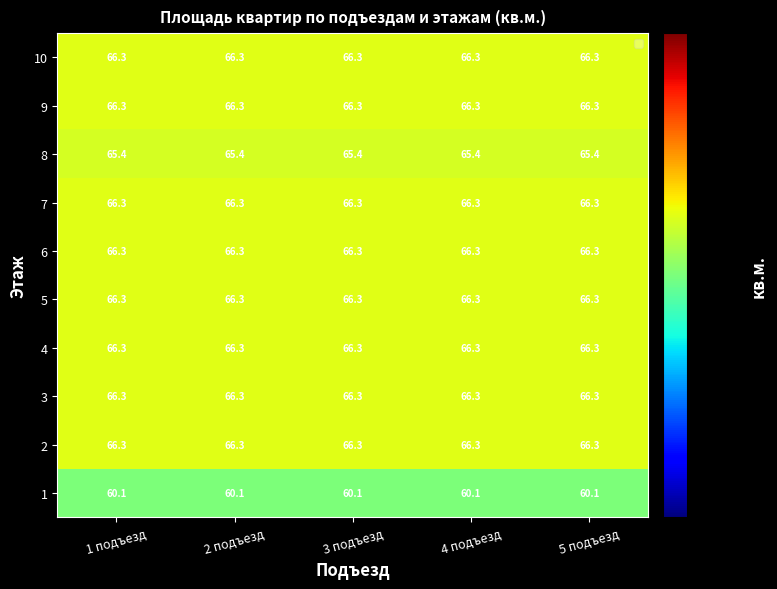

Read the 2 value at 4 подъезд.

66.3